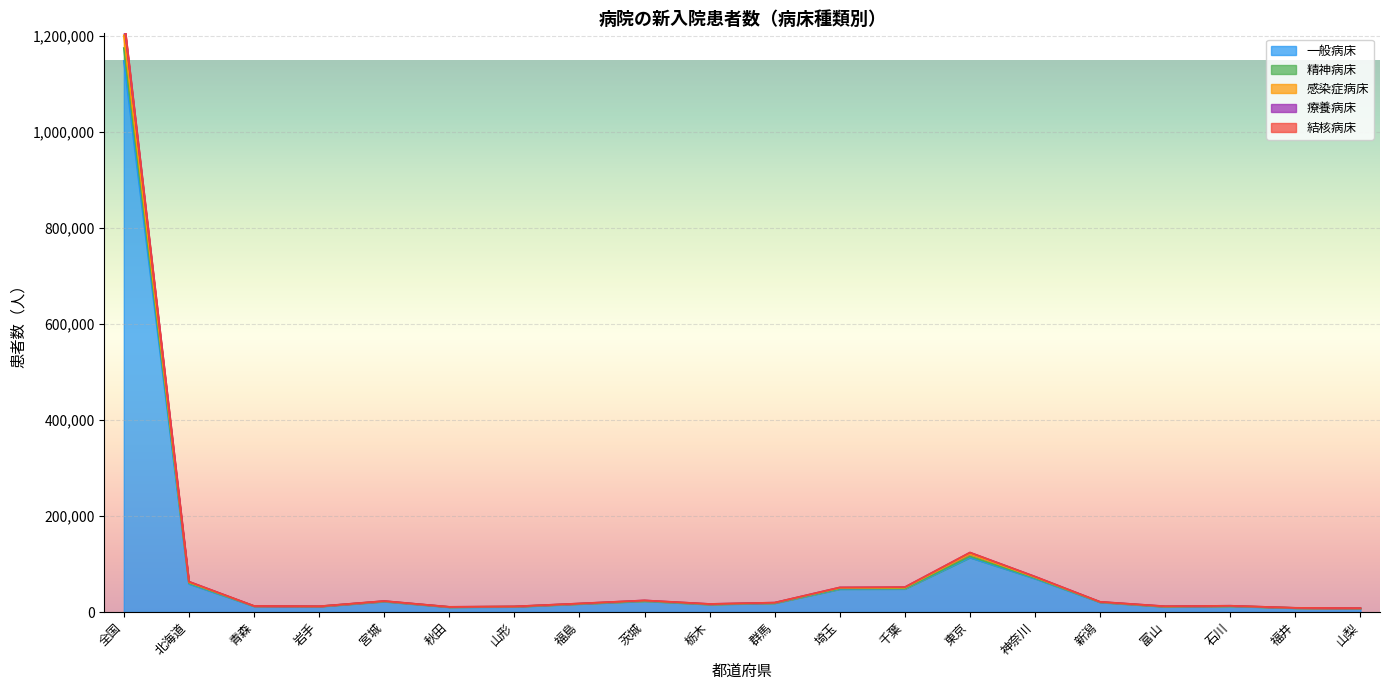

At which label is 一般病床 closest to 577699?

東京